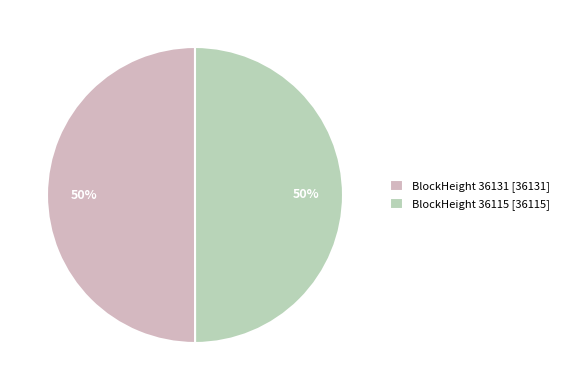

Is it true that BlockHeight 36131 [36131] is 43% of the pie?

False